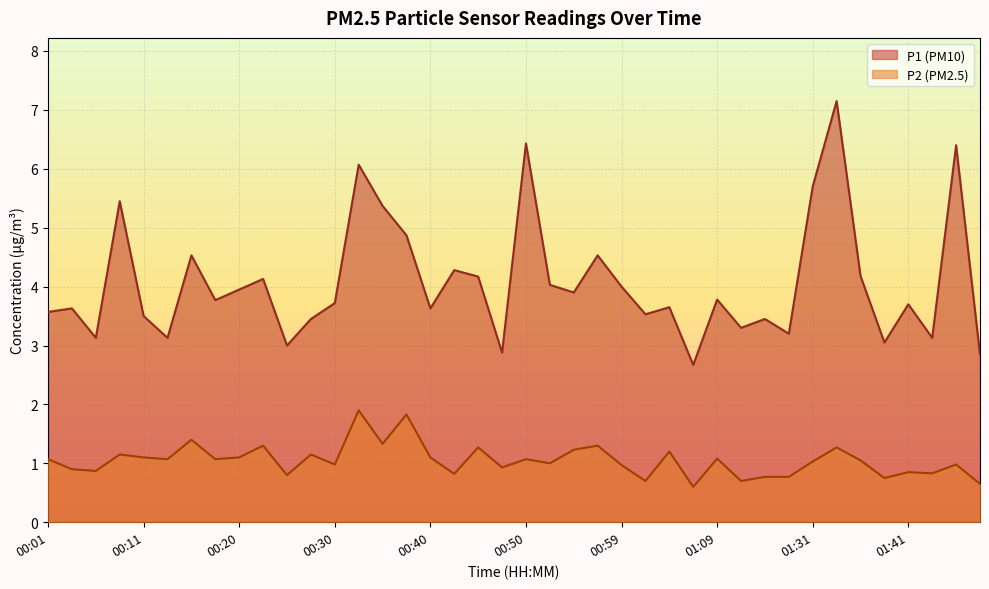

What are all the series names shown in the legend?

P1, P2